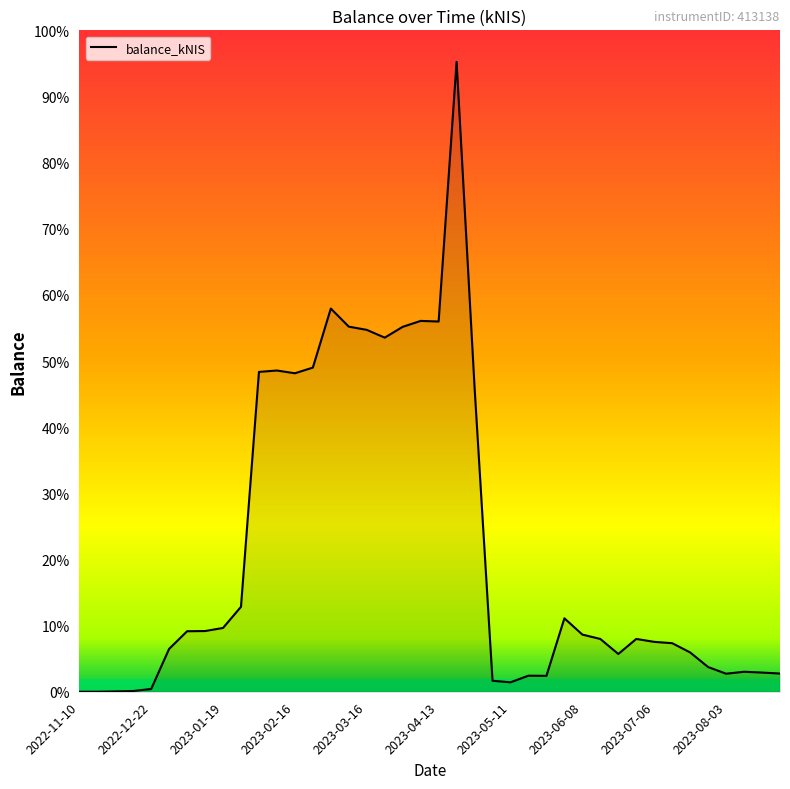

True or false: there are more than 1 points higher than both neighbors.

True